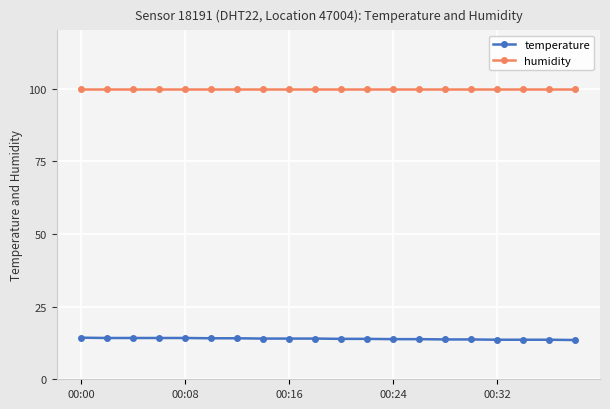

List the series in order of their overall mean, lowest first.

temperature, humidity